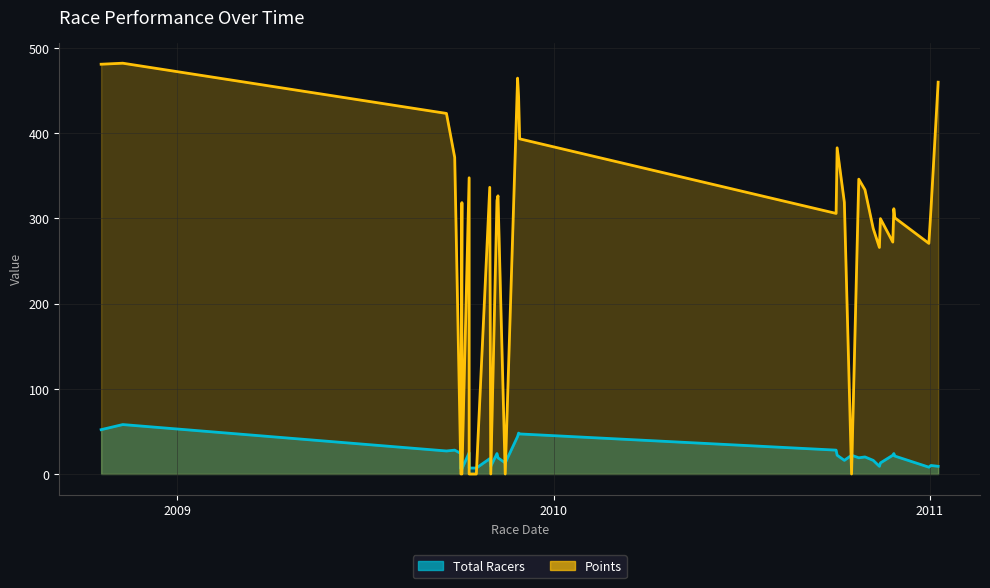

Which series ends up on top after the final intersection of Total Racers and Points?

Points